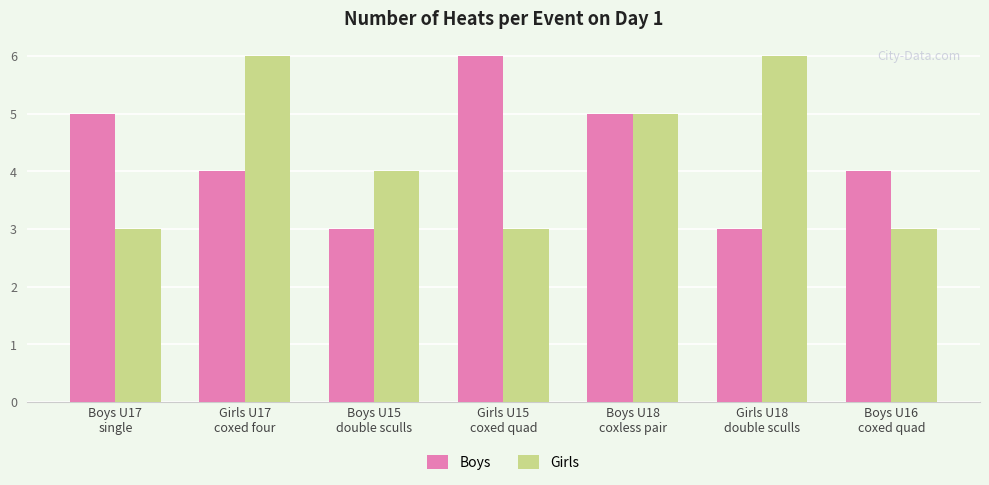

What position from the right is Girls U15
coxed quad?

4